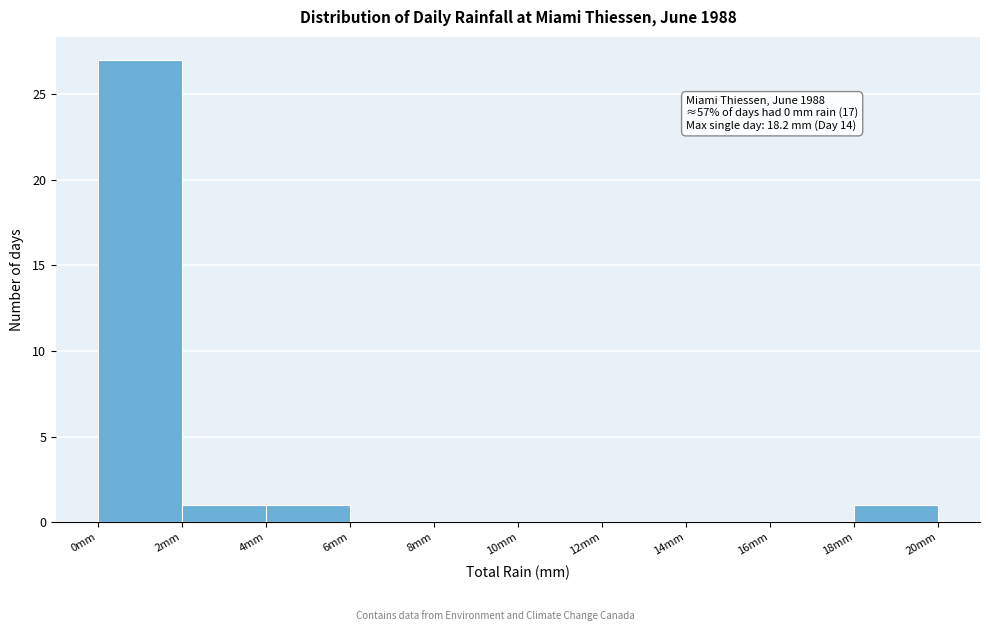

Which range on the x-axis has the tallest bar?

0 to 2